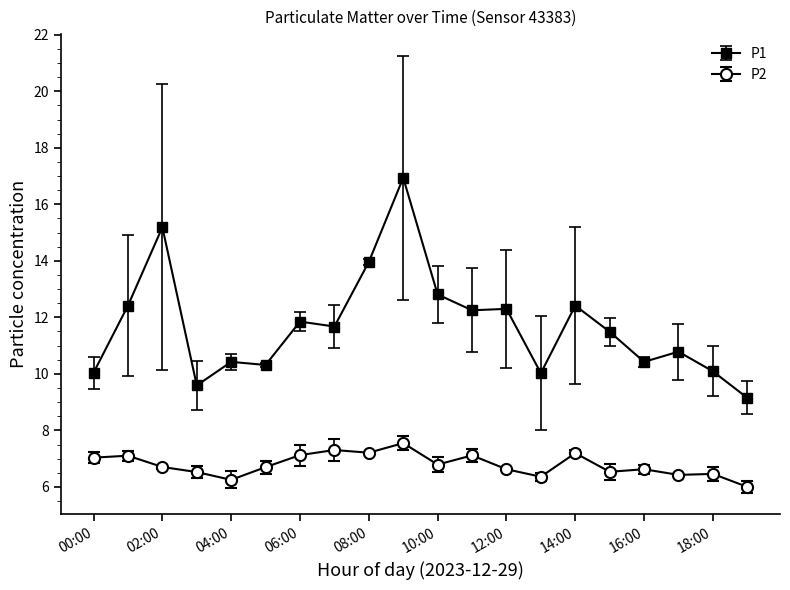

What is the maximum value shown in the chart?

16.9